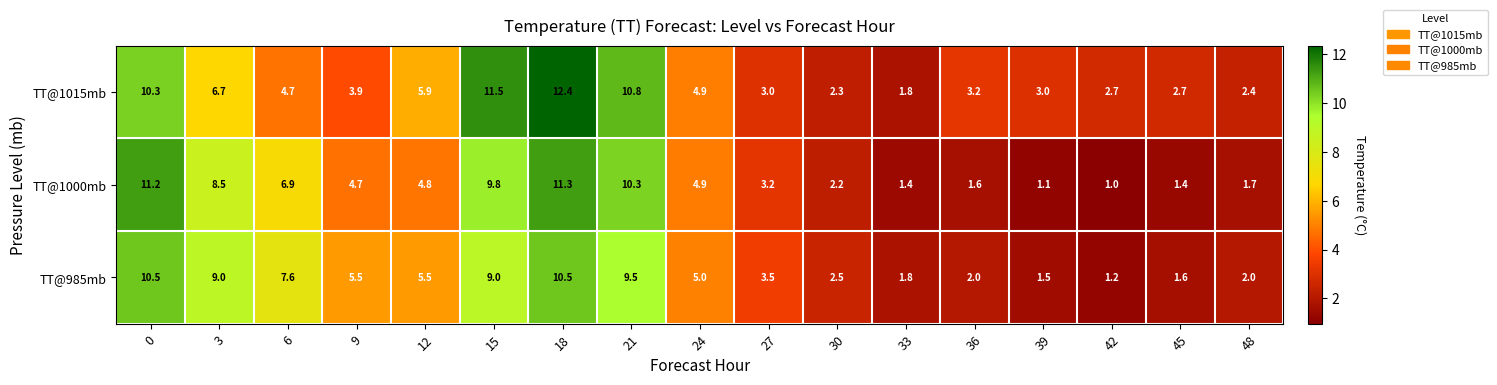

Rank the series by their average value, from lowest to highest.

TT@1000mb, TT@985mb, TT@1015mb